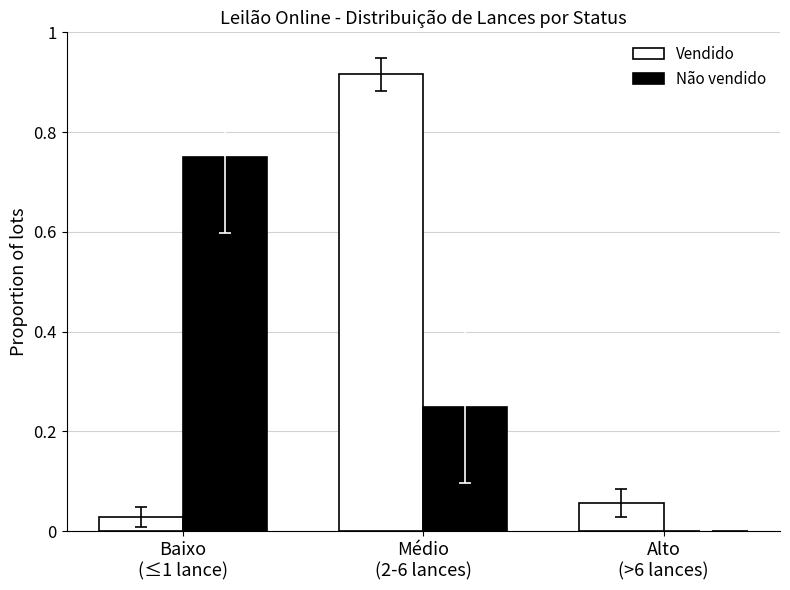

What is the sum of all Vendido values?

1.0